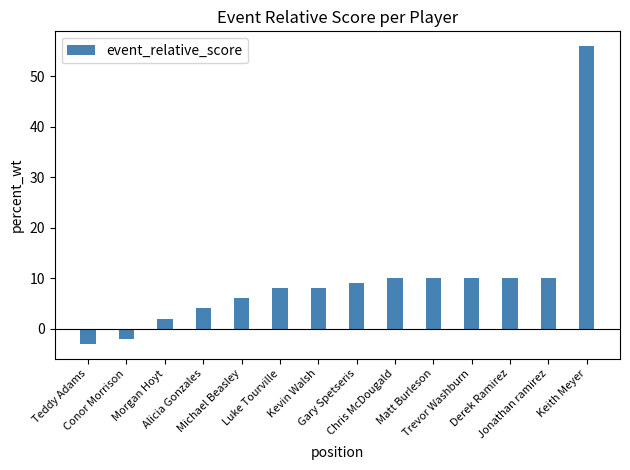

How many data points are less than 9?

7